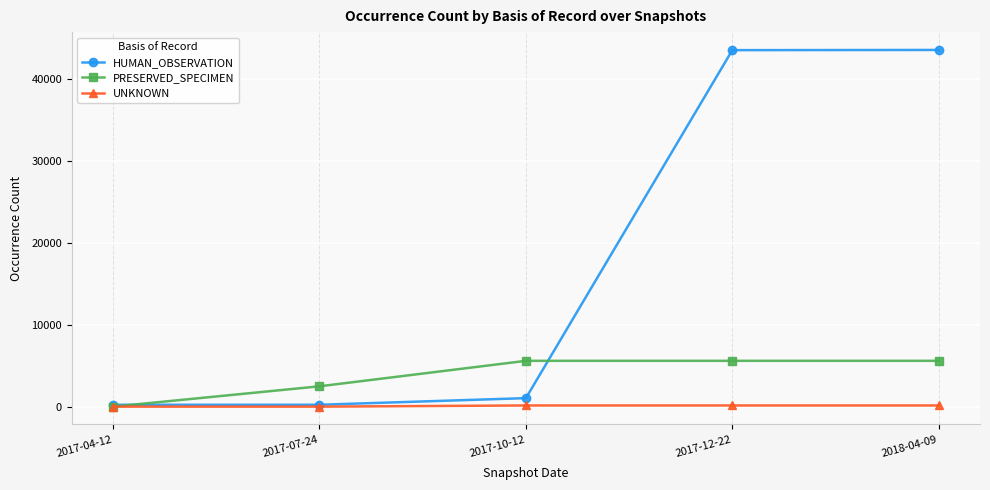

What is the maximum value shown in the chart?

43503